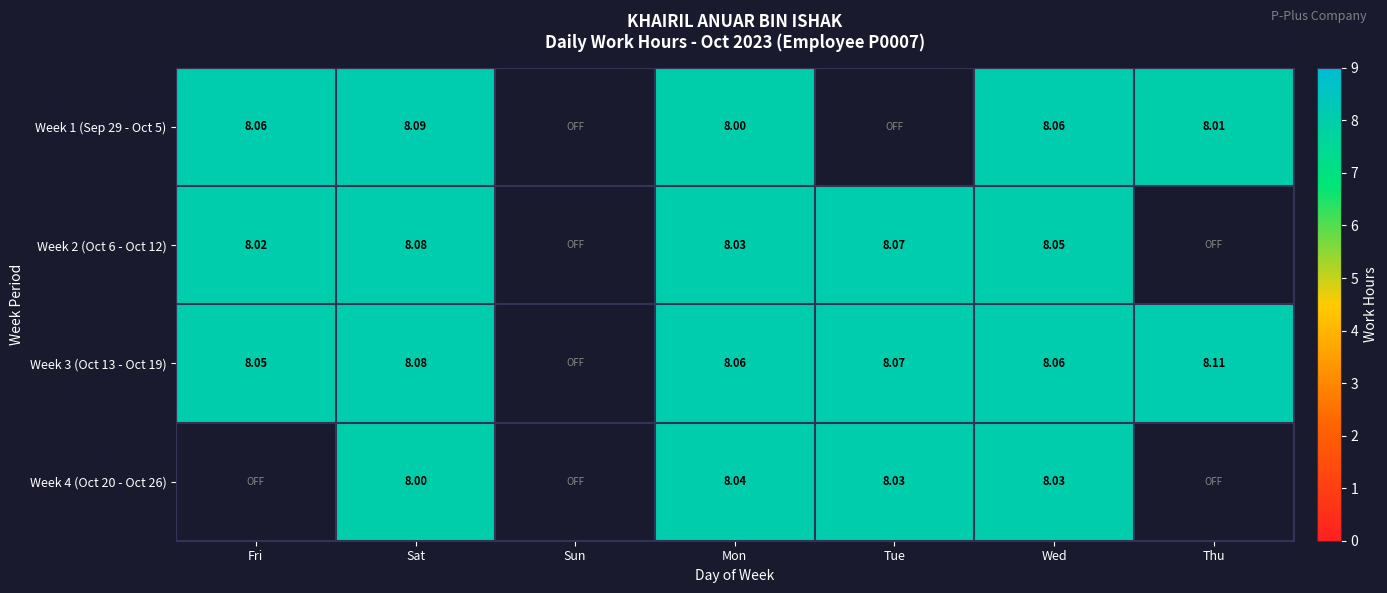

At which label does Week 3 (Oct 13 - Oct 19) reach its minimum?

Fri